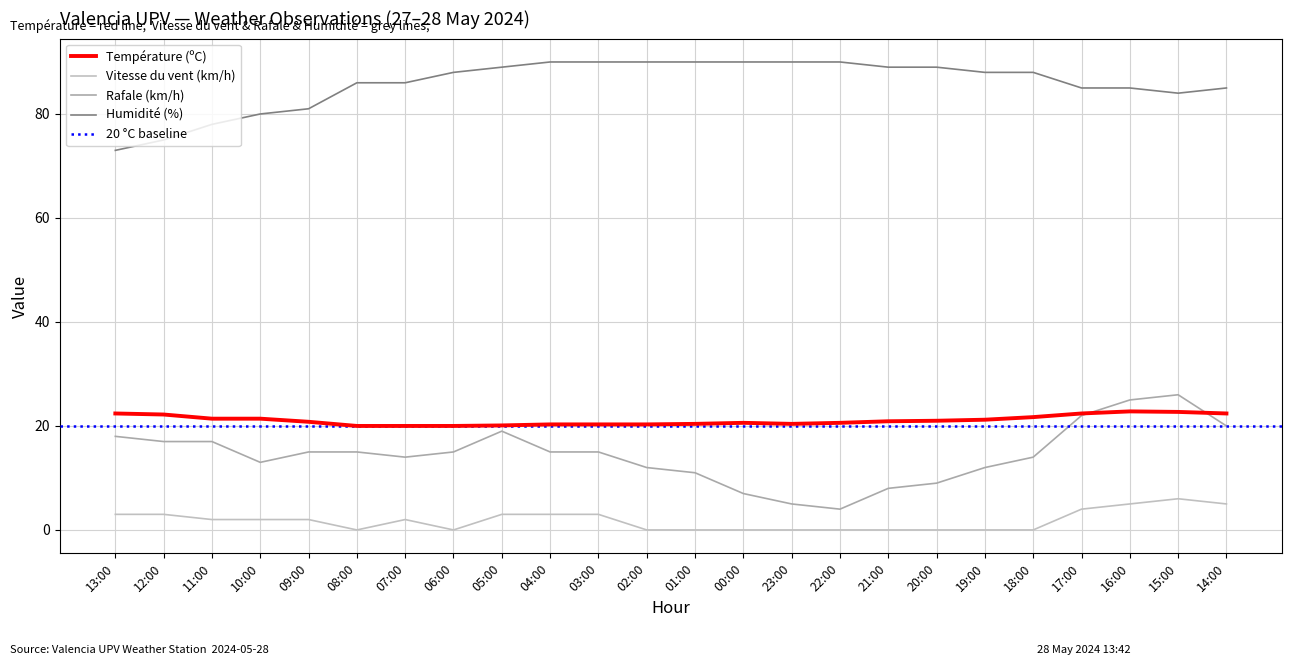

Is the value of Rafale (km/h) at 20:00 greater than the value of Humidité (%) at 16:00?

No